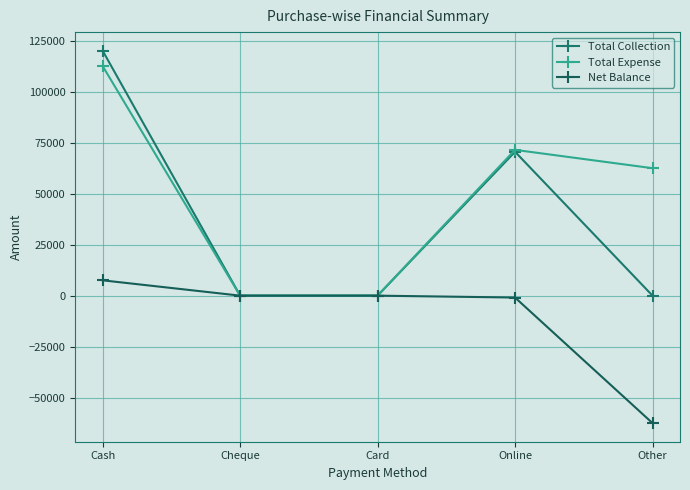

How many lines are shown in the chart?

3